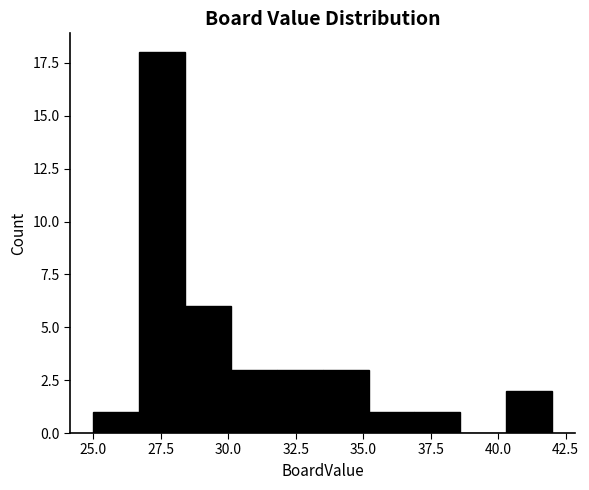

Read against the x-axis, roughly where is the centre of the tallest bar?

27.5